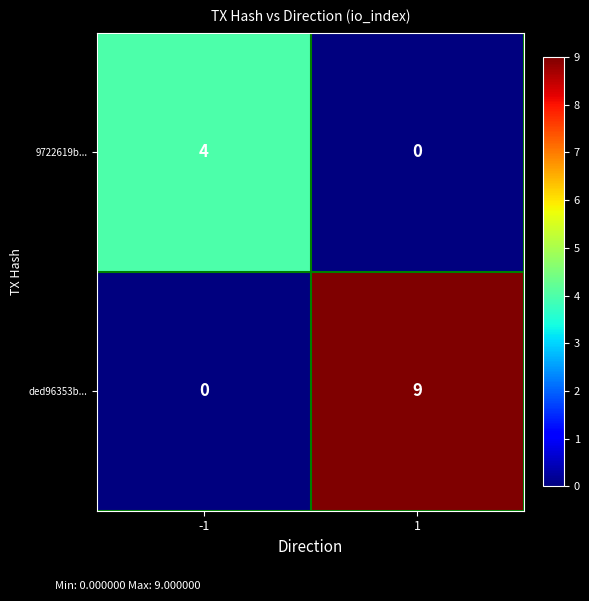

Rank the series at 1 from lowest to highest value.

9722619b..., ded96353b...